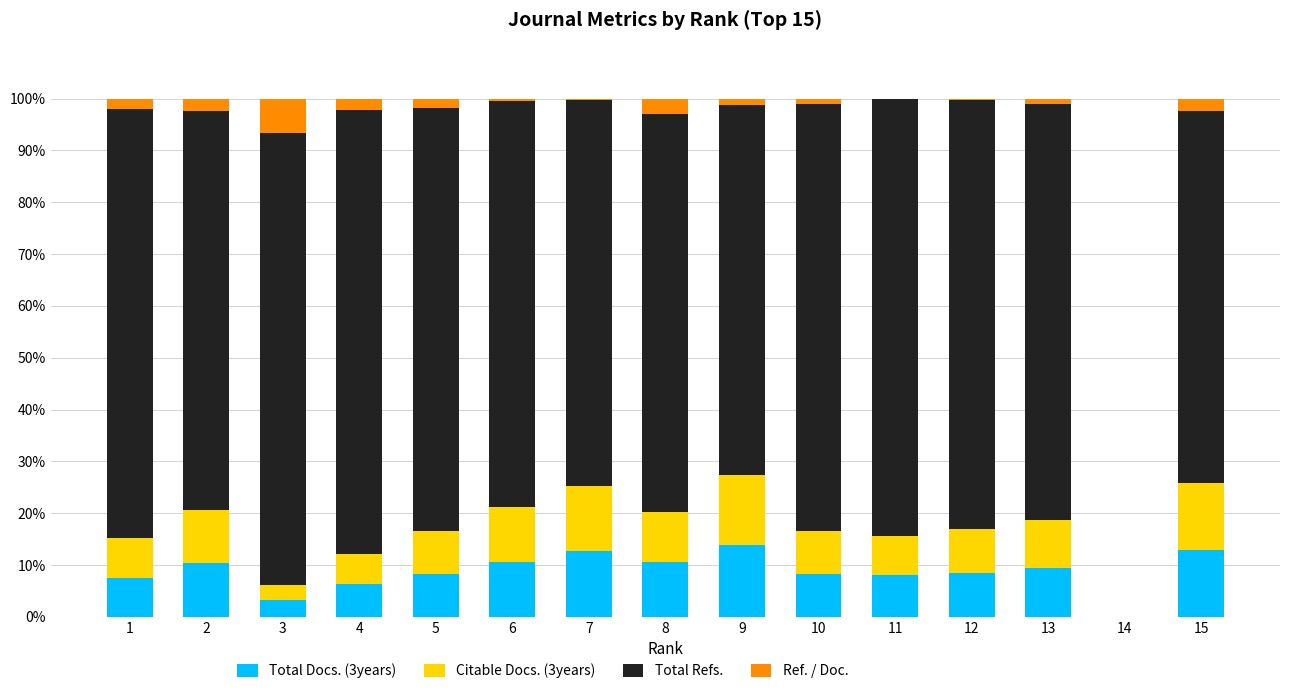

What is the total value across all series at 8?

100.0